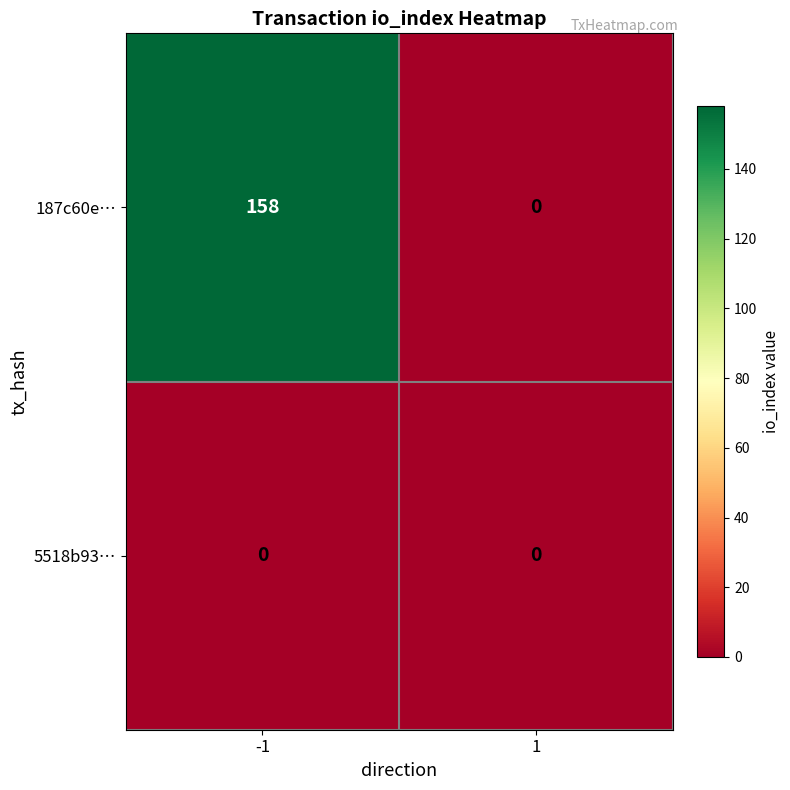

What is the maximum value shown in the chart?

158